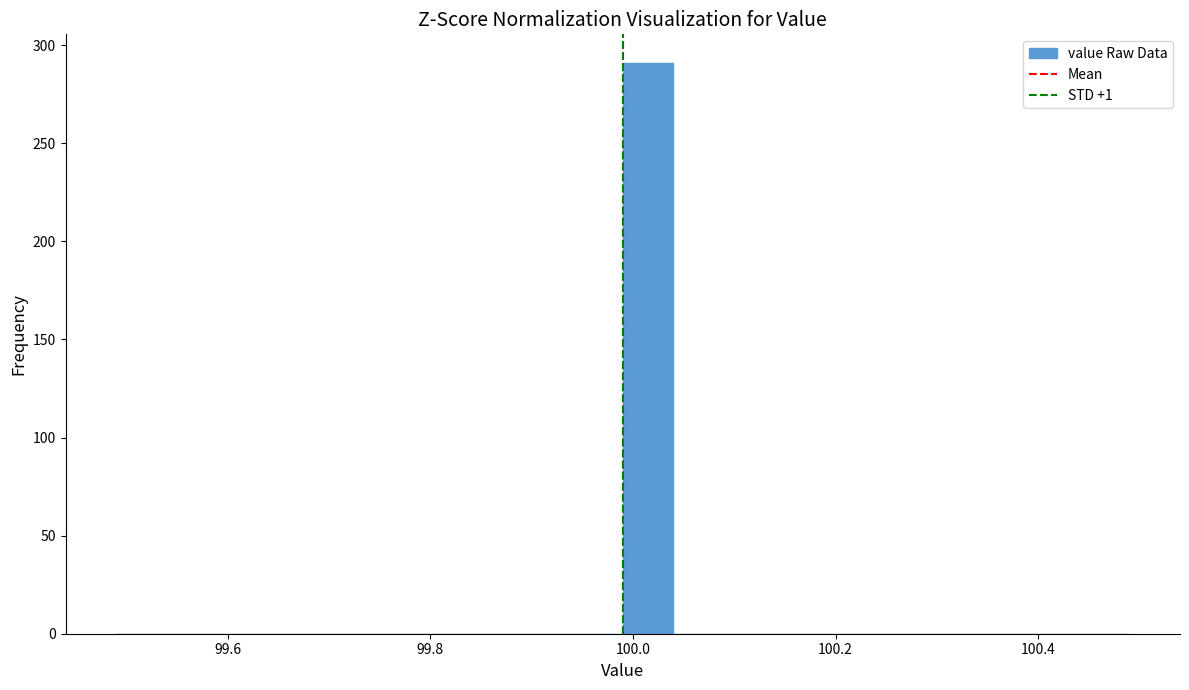

Read against the x-axis, roughly where is the centre of the tallest bar?

100.02